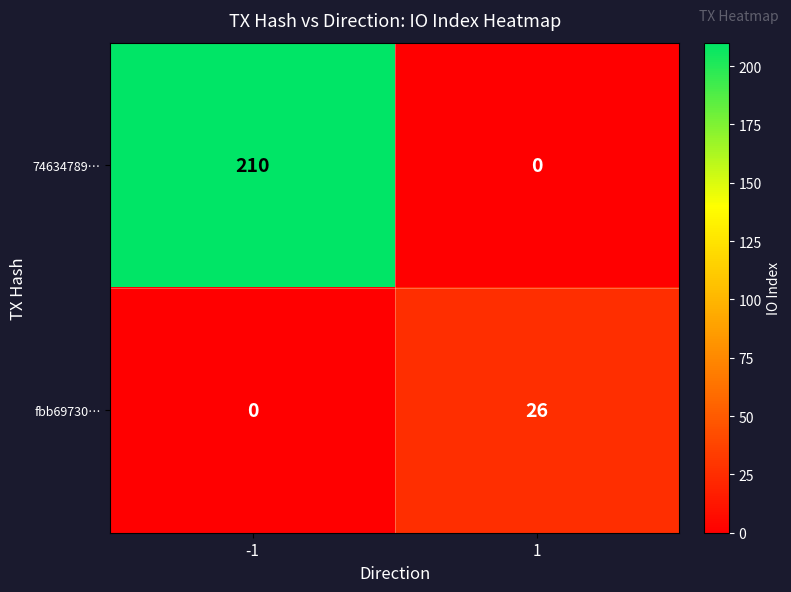

At which category is the sum across all series the highest?

-1